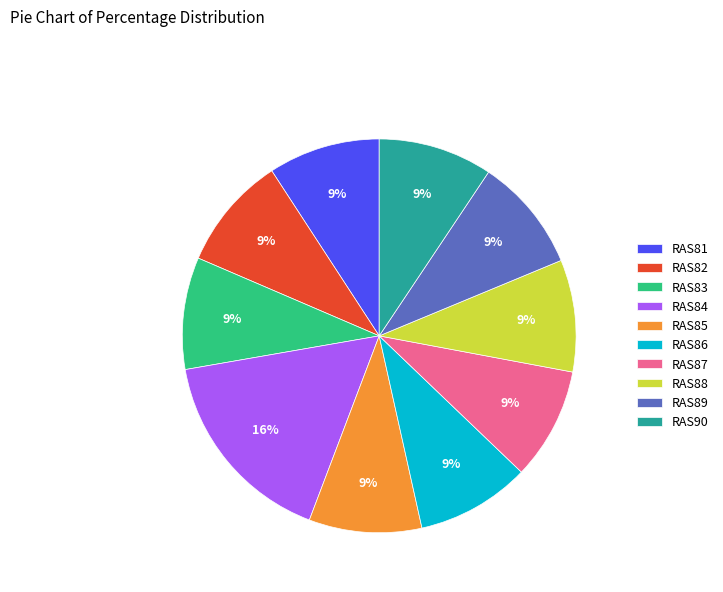

Is the sum of RAS83 and RAS87 greater than half?

No